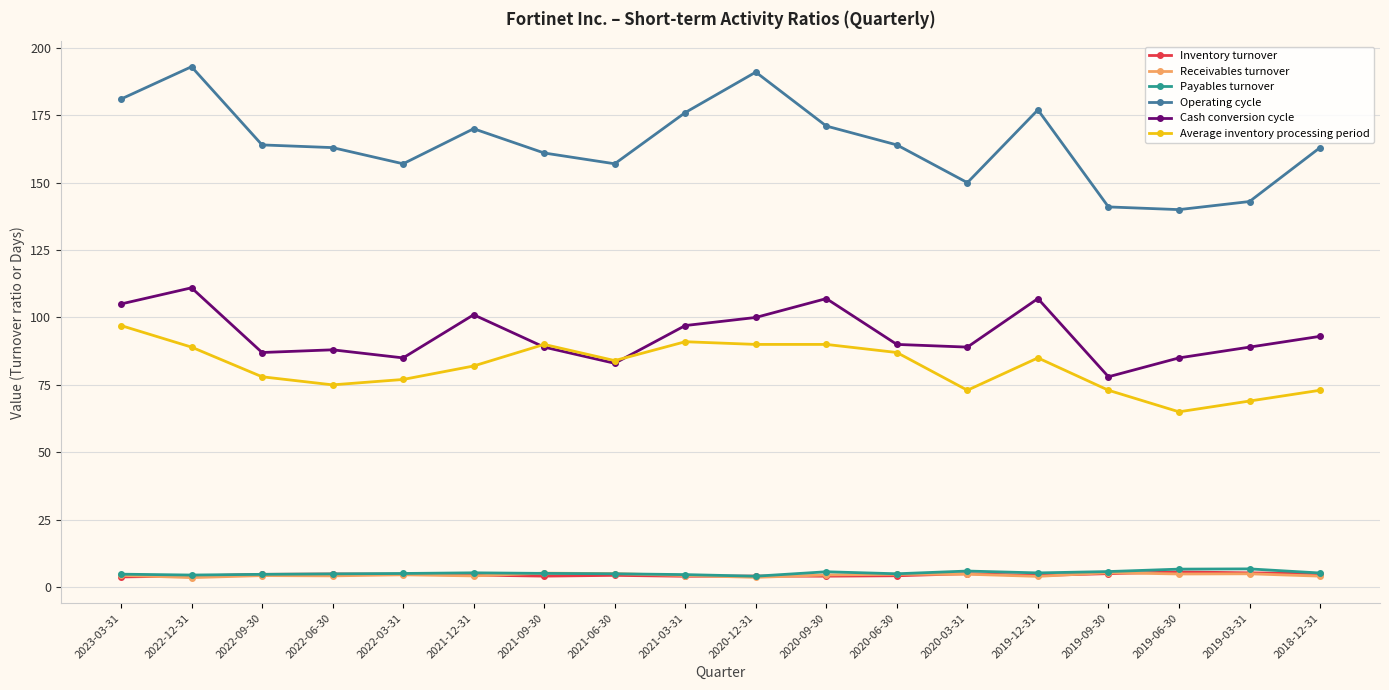

At which label is Cash conversion cycle closest to 94?

2018-12-31